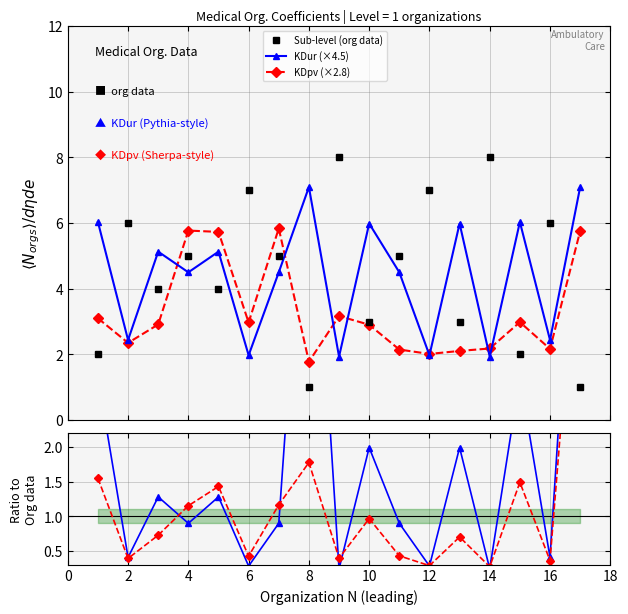

What is the value of the KDur (×4.5) point at the 1st from the left?

6.0